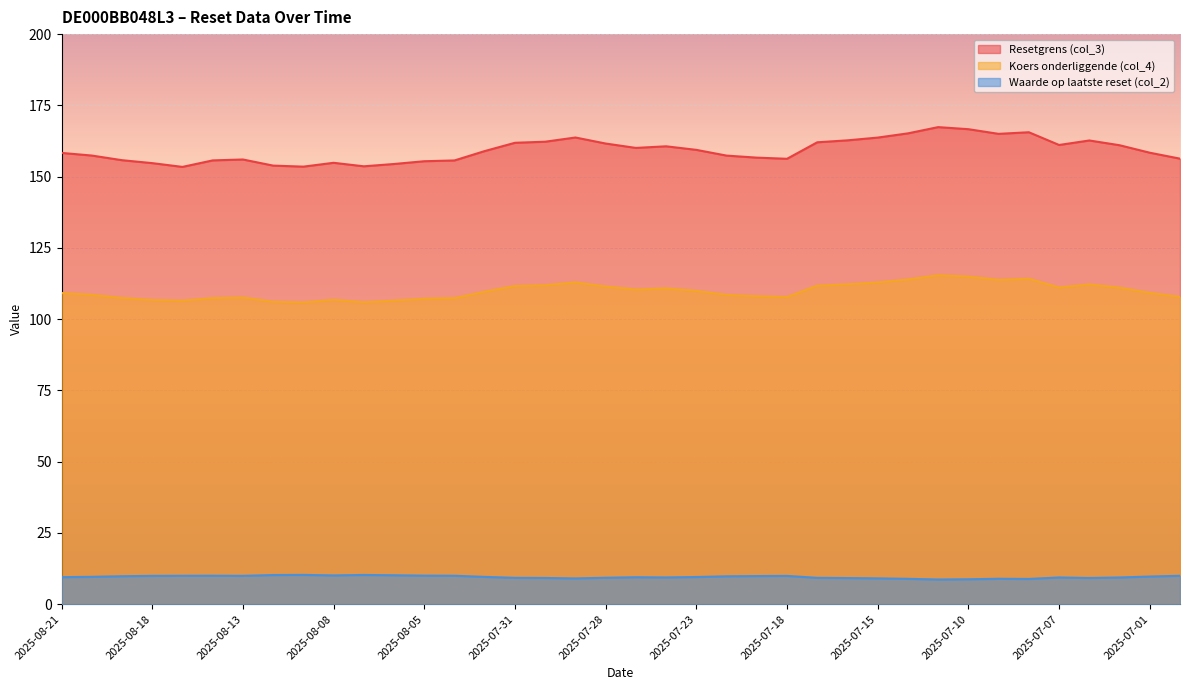

At which category does Resetgrens (col_3) reach its first local valley?

2025-08-15